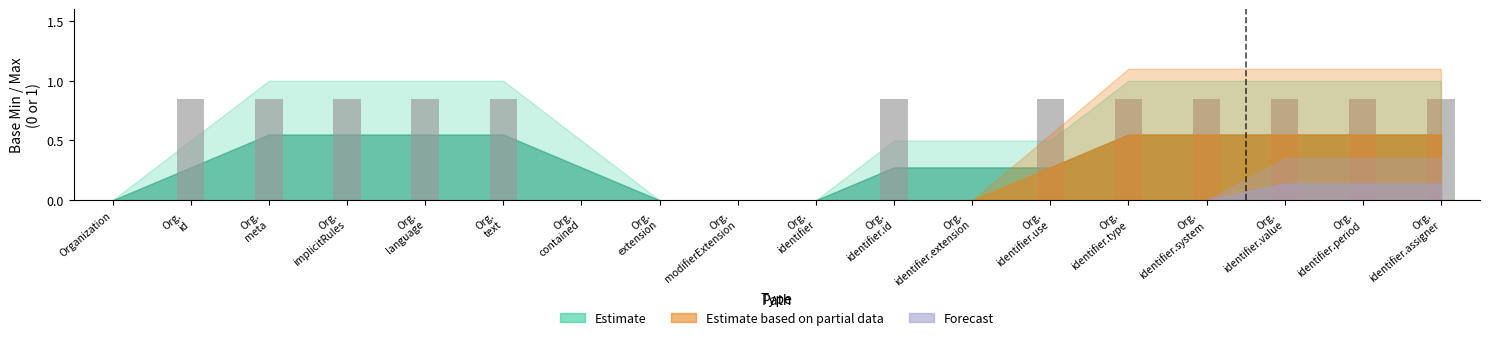

What is the sum of all values?

10.2